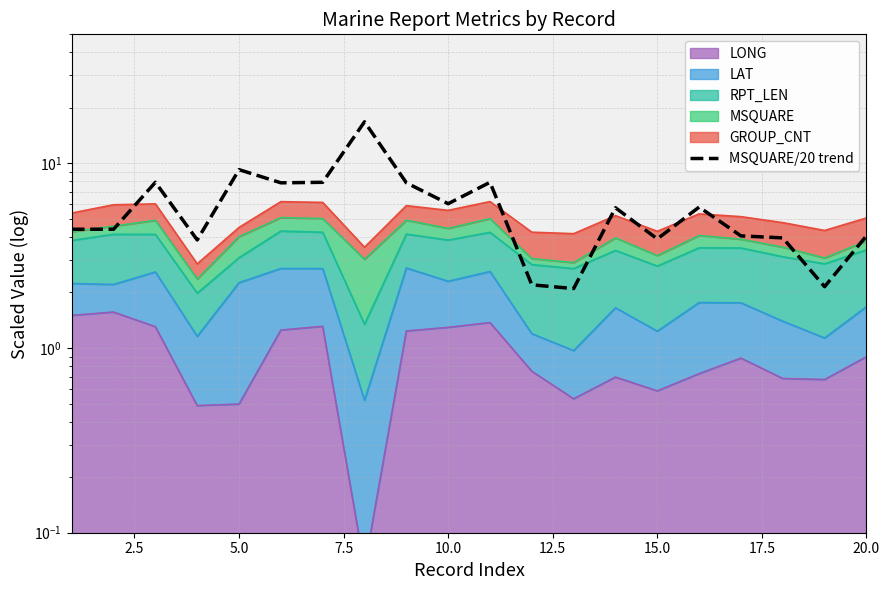

How many data points are less than 5?

10